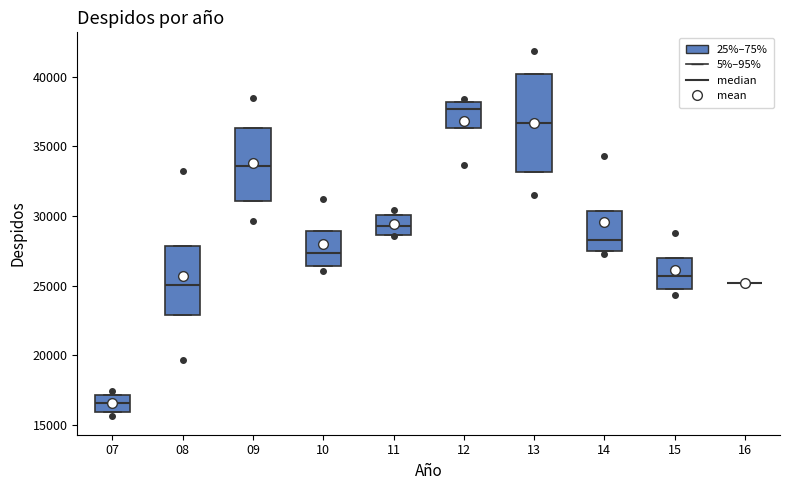

Reading left to right, transcribe this box plot: for each box, give where its median line is, the range the box spans, and where its two whiskers end, as read against the y-axis. The values are not printed on the chart, so give them approximately, as read against the axis.

07: median 16500, box 16000 to 17000, whiskers 16000 to 17000
08: median 25000, box 23000 to 28000, whiskers 23000 to 28000
09: median 33500, box 31000 to 36500, whiskers 31000 to 36500
10: median 27500, box 26500 to 29000, whiskers 26500 to 29000
11: median 29500, box 28500 to 30000, whiskers 28500 to 30000
12: median 37500, box 36500 to 38000, whiskers 36500 to 38000
13: median 36500, box 33000 to 40000, whiskers 33000 to 40000
14: median 28500, box 27500 to 30500, whiskers 27500 to 30500
15: median 25500, box 25000 to 27000, whiskers 25000 to 27000
16: box collapsed to a line at 25000, whiskers 25000 to 25000